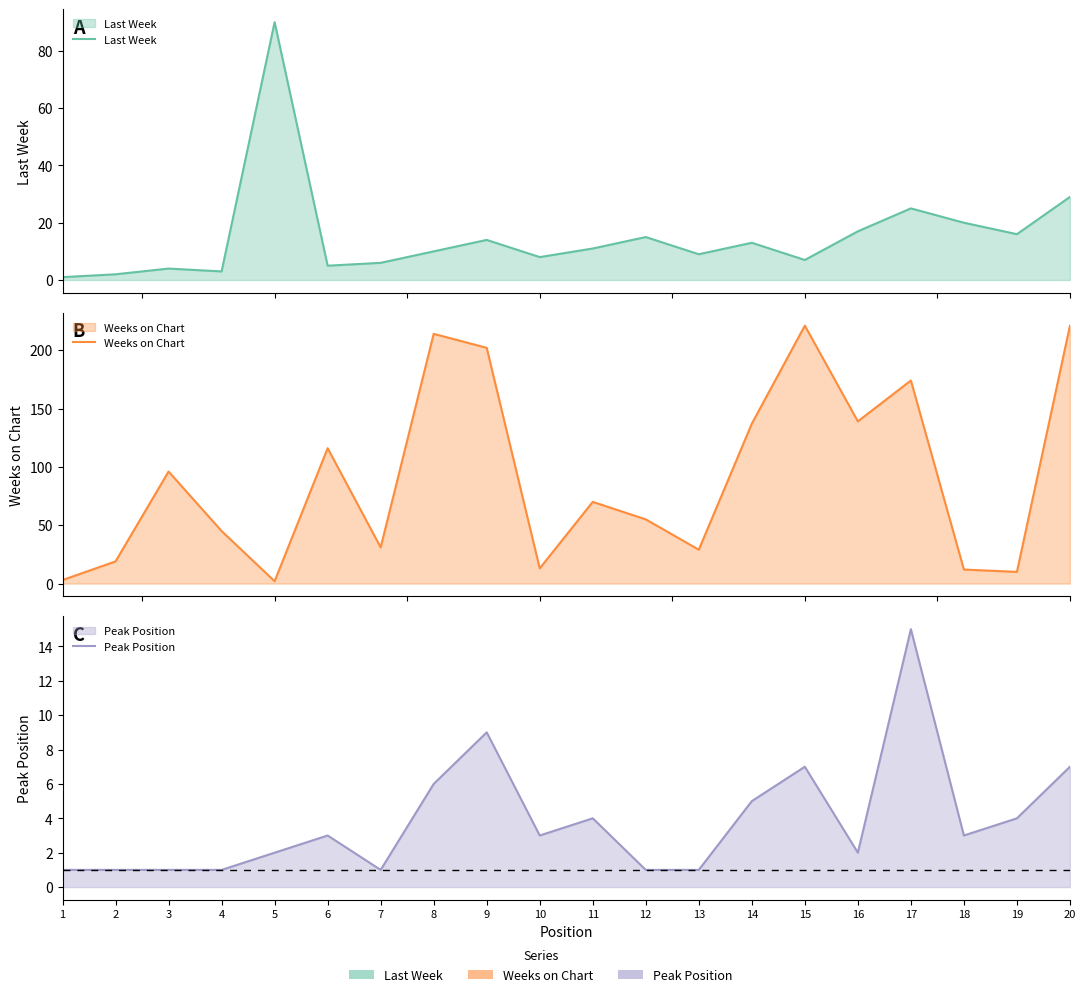

Which category has the highest value in the Last Week series?

5